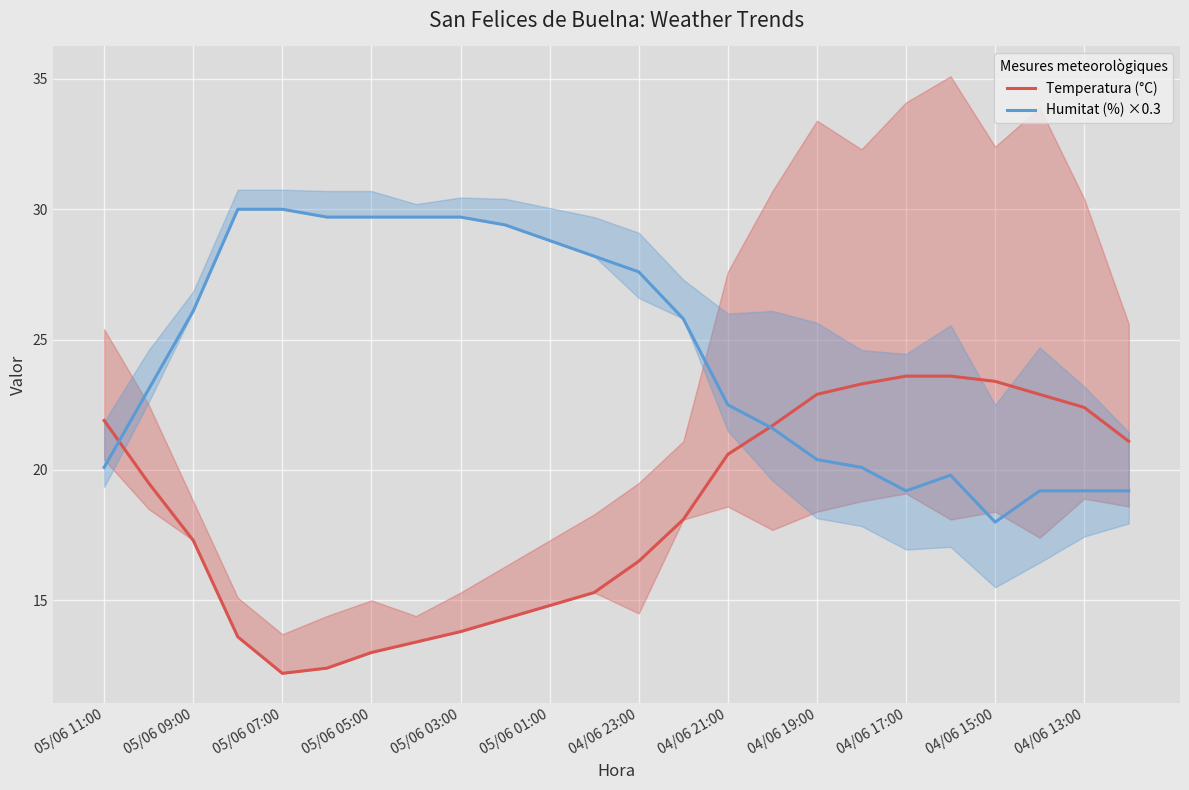

How many times do Humitat (%) ×0.3 and Temperatura (°C) cross each other?

2